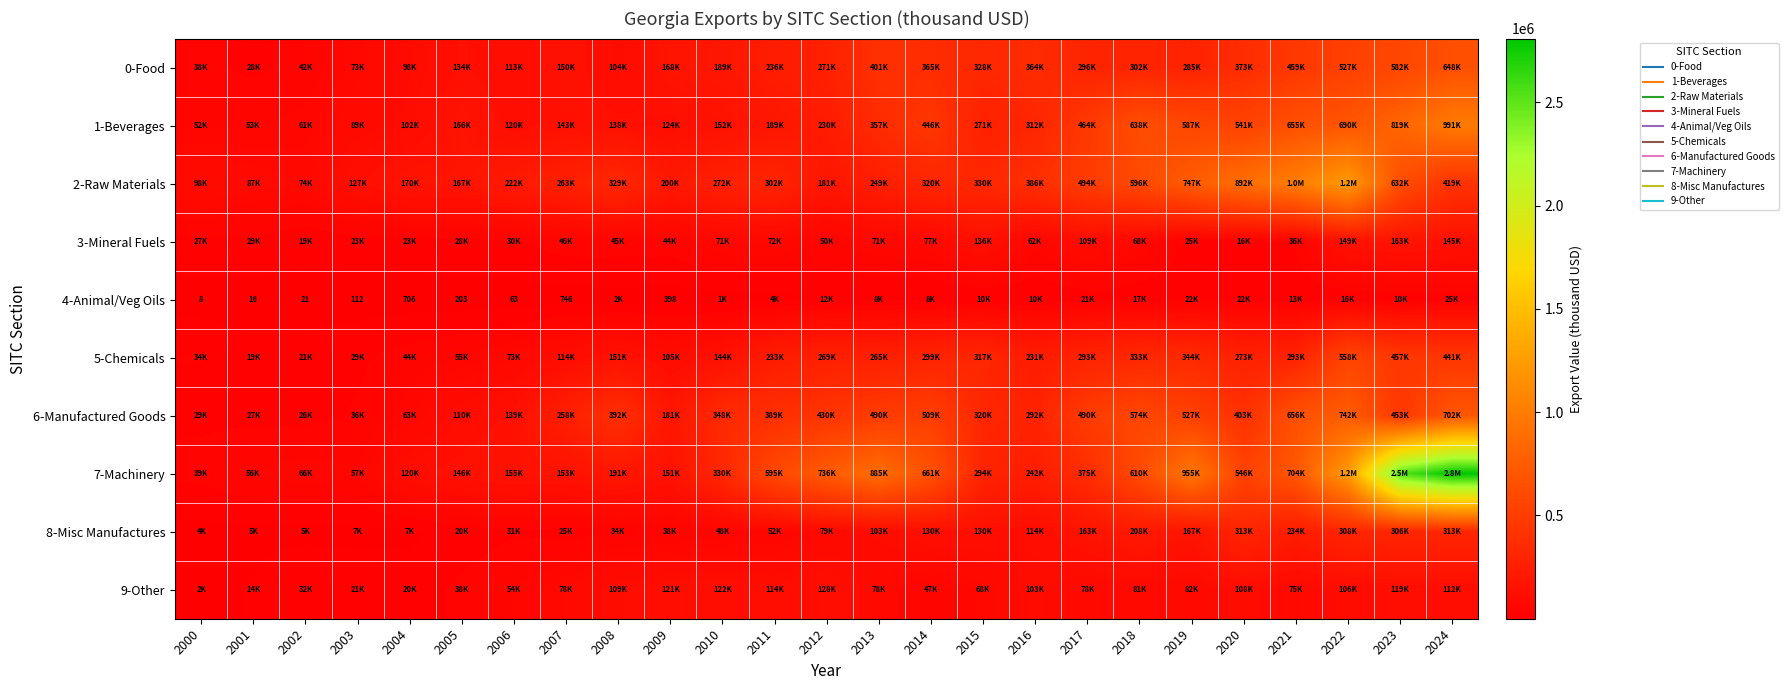

True or false: 7-Machinery has a value of 1588738.9 at 2024.

False